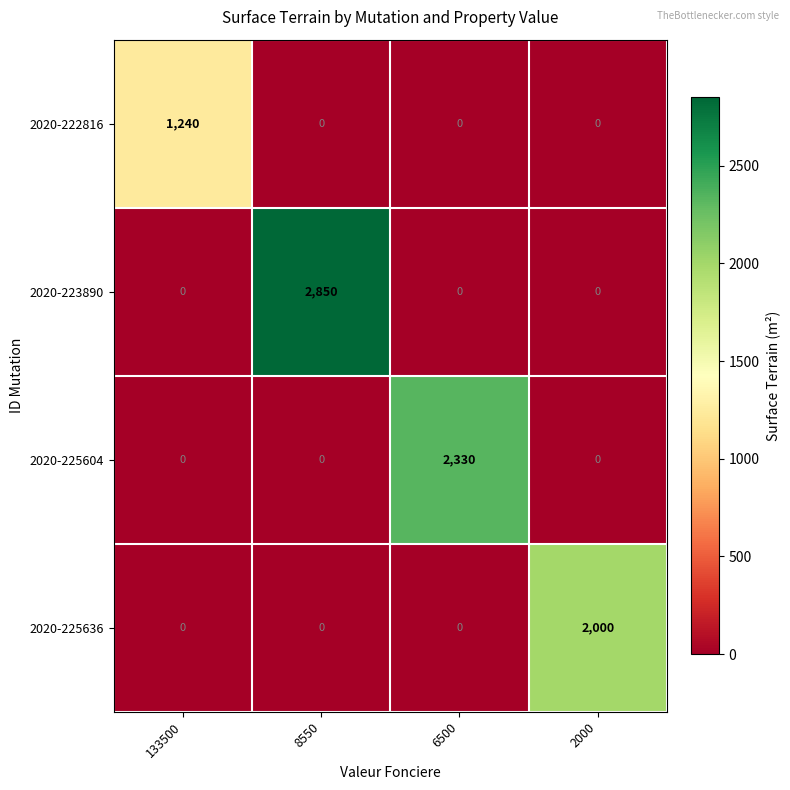

Which series has the widest spread of values?

2020-223890